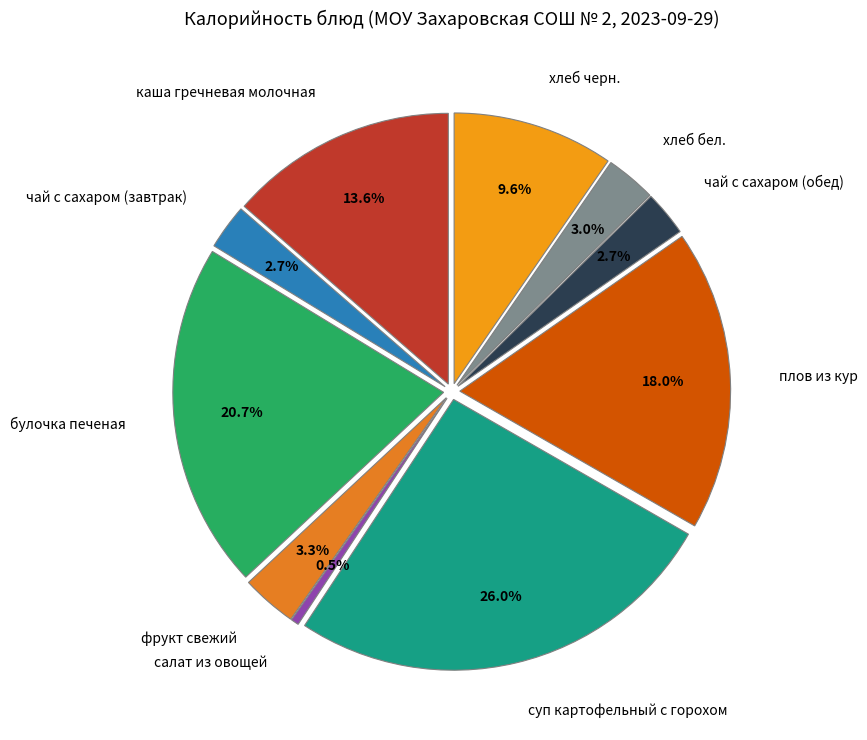

Does чай с сахаром (обед) represent more than half of the total?

No